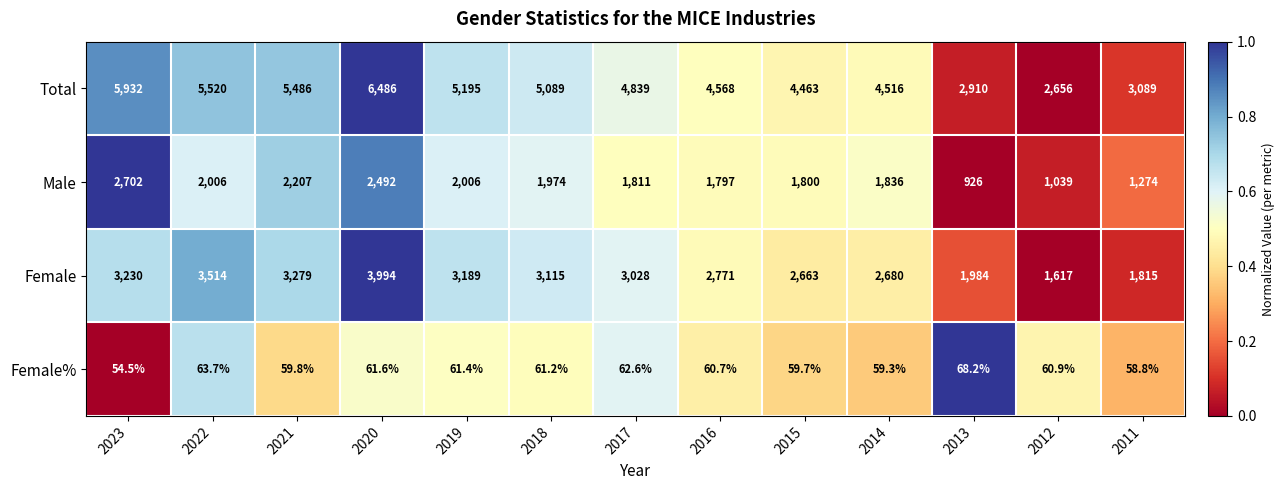

At which label is Total closest to 4571?

2016